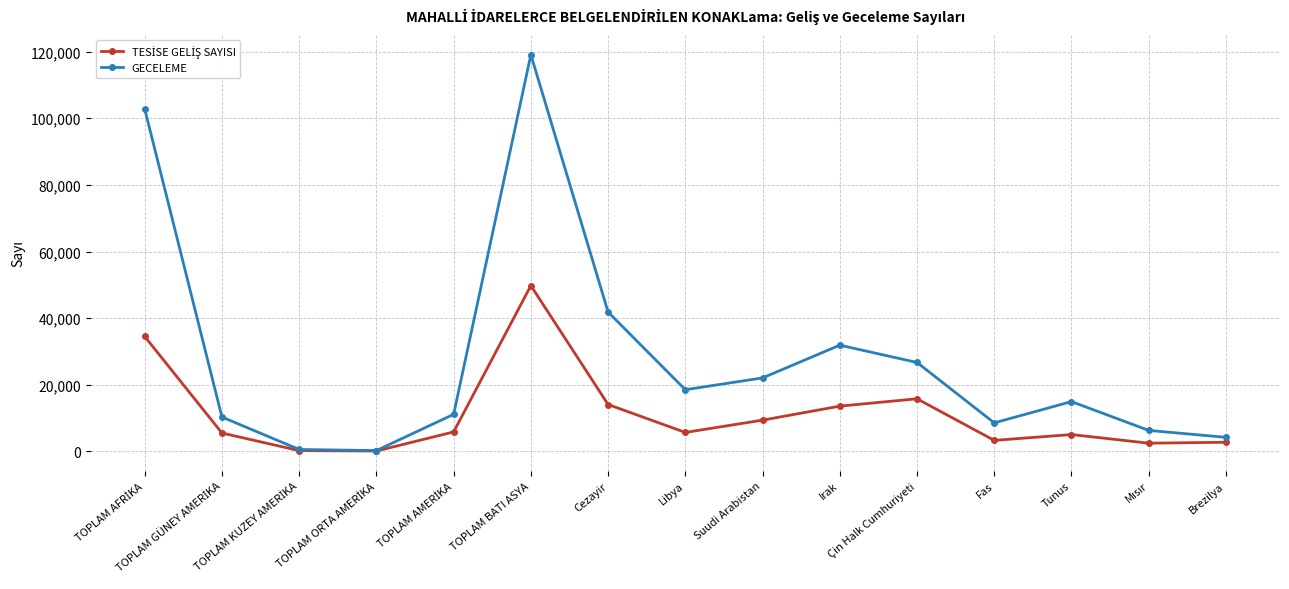

Which series has the largest range (max minus min)?

GECELEME